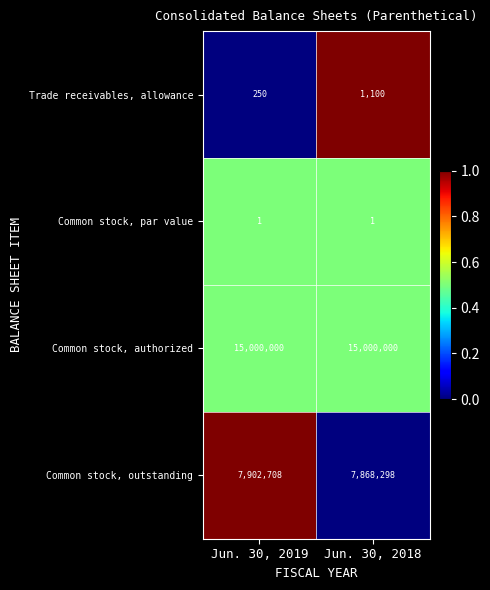

Reading left to right, what are all the values shown in this chart?

Trade receivables, allowance: 250	1100
Common stock, par value: 1	1
Common stock, authorized: 15000000	15000000
Common stock, outstanding: 7902708	7868298